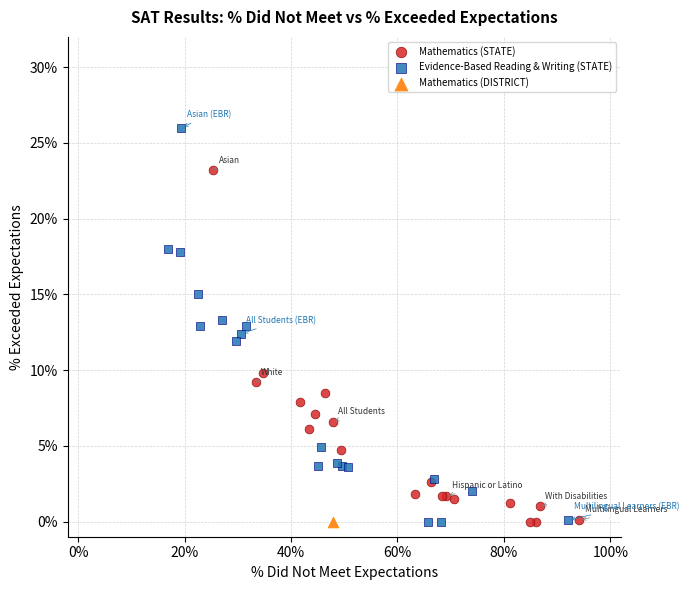

Which series reaches the maximum Y coordinate?

Evidence-Based Reading & Writing (STATE)